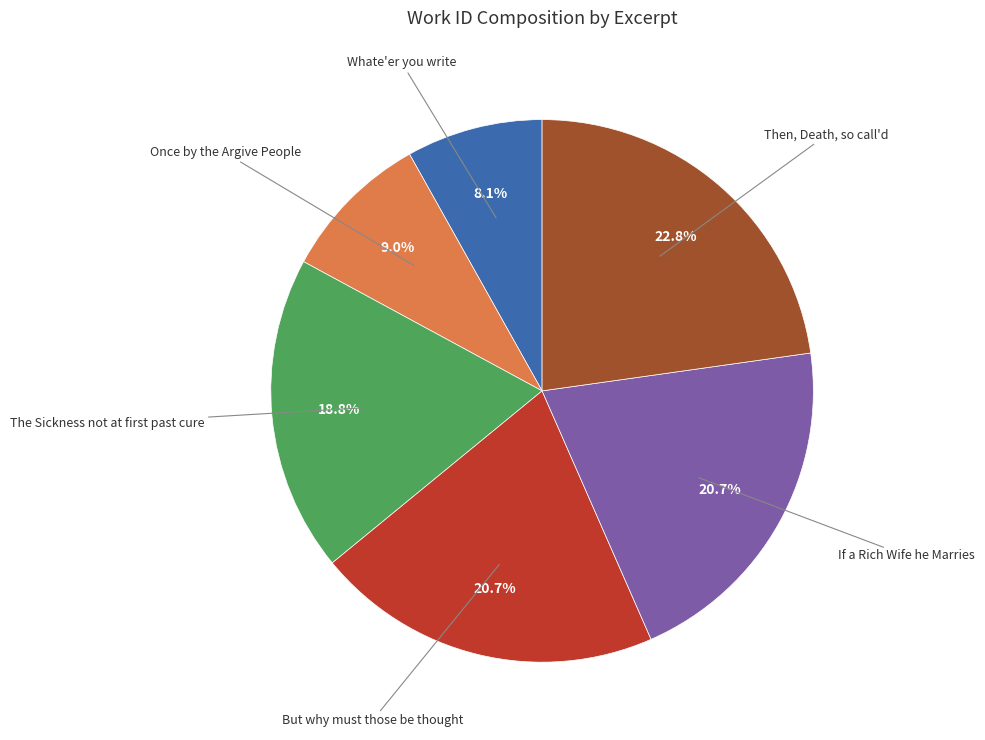

True or false: But why must those be thought accounts for 21% of the total.

True